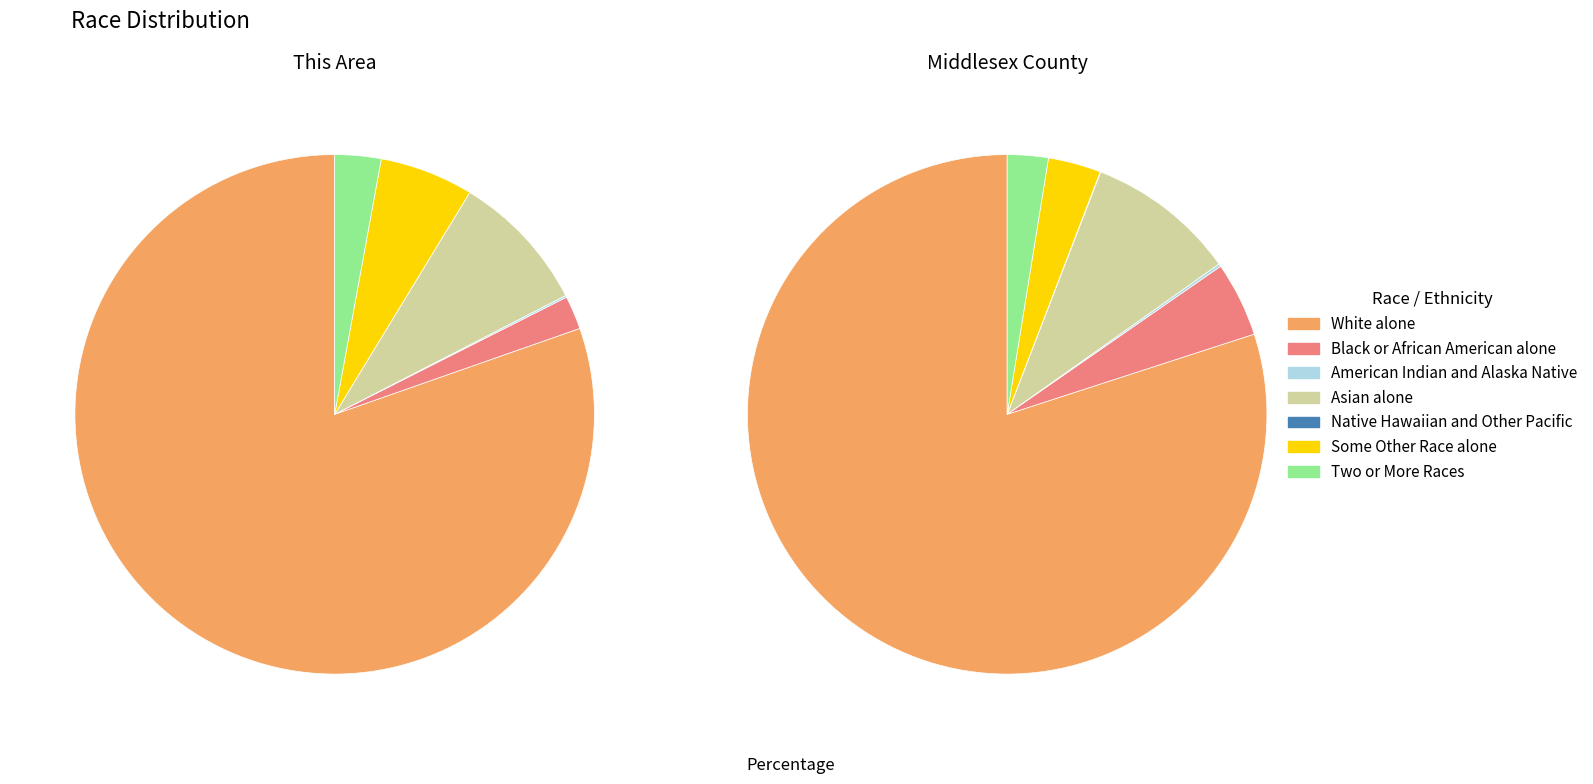

Which category has the smallest portion of the pie?

Native Hawaiian and Other Pacific